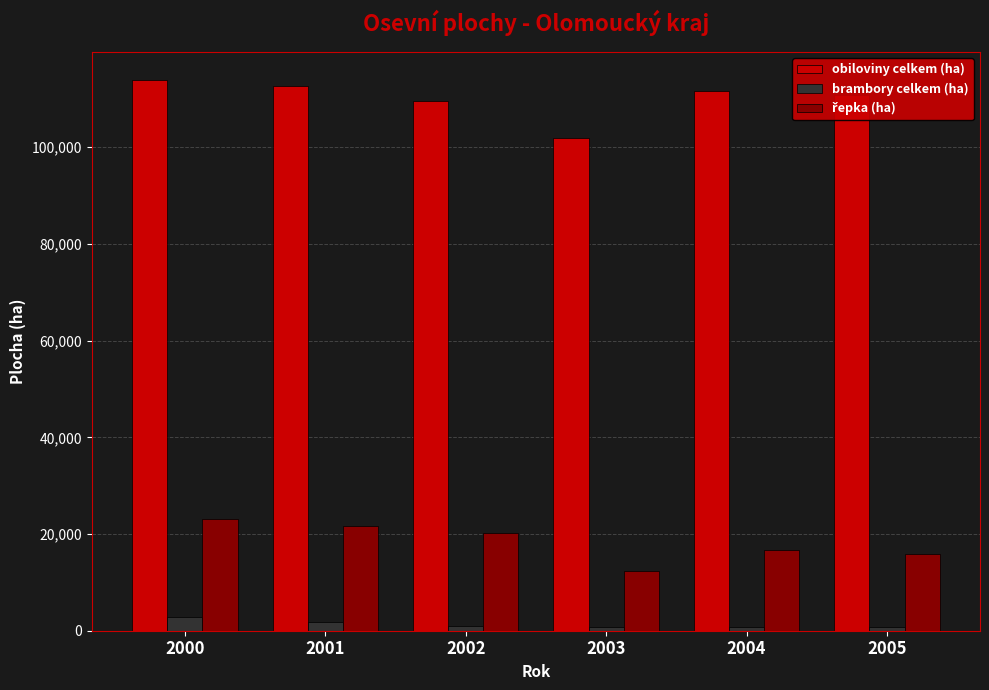

Does the chart contain any negative values?

No